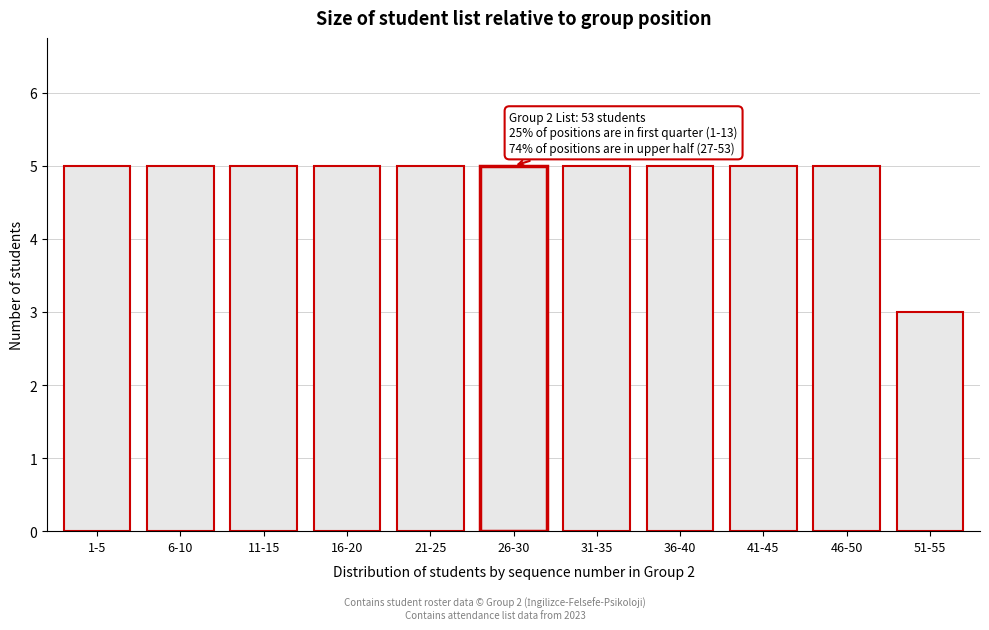

Reading left to right, what are all the values shown in this chart?

5	5	5	5	5	5	5	5	5	5	3